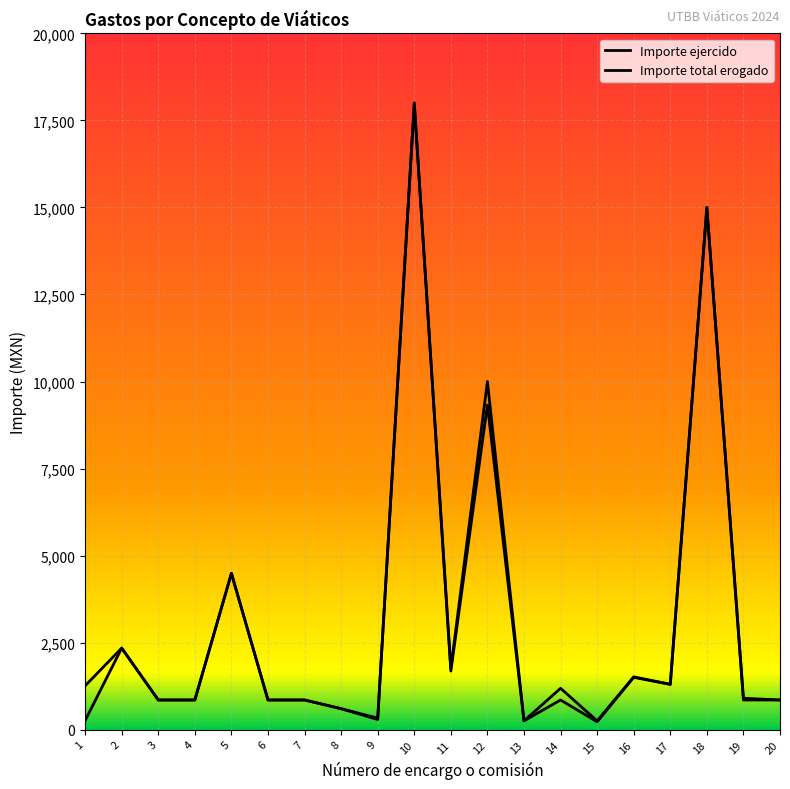

At which label does Importe ejercido first exceed 850?

1